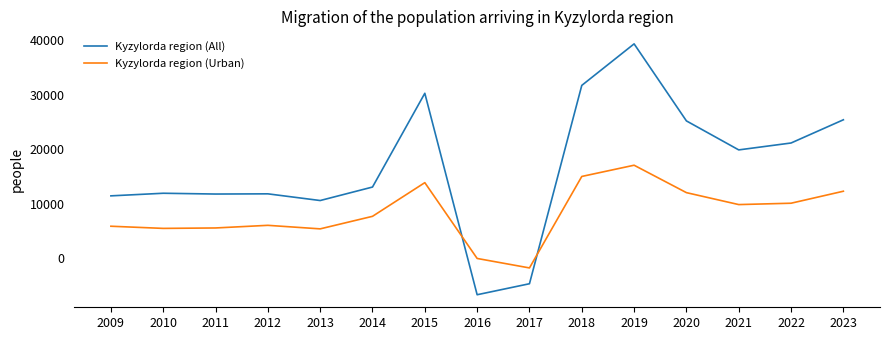

Which series has the widest spread of values?

Kyzylorda region (All)